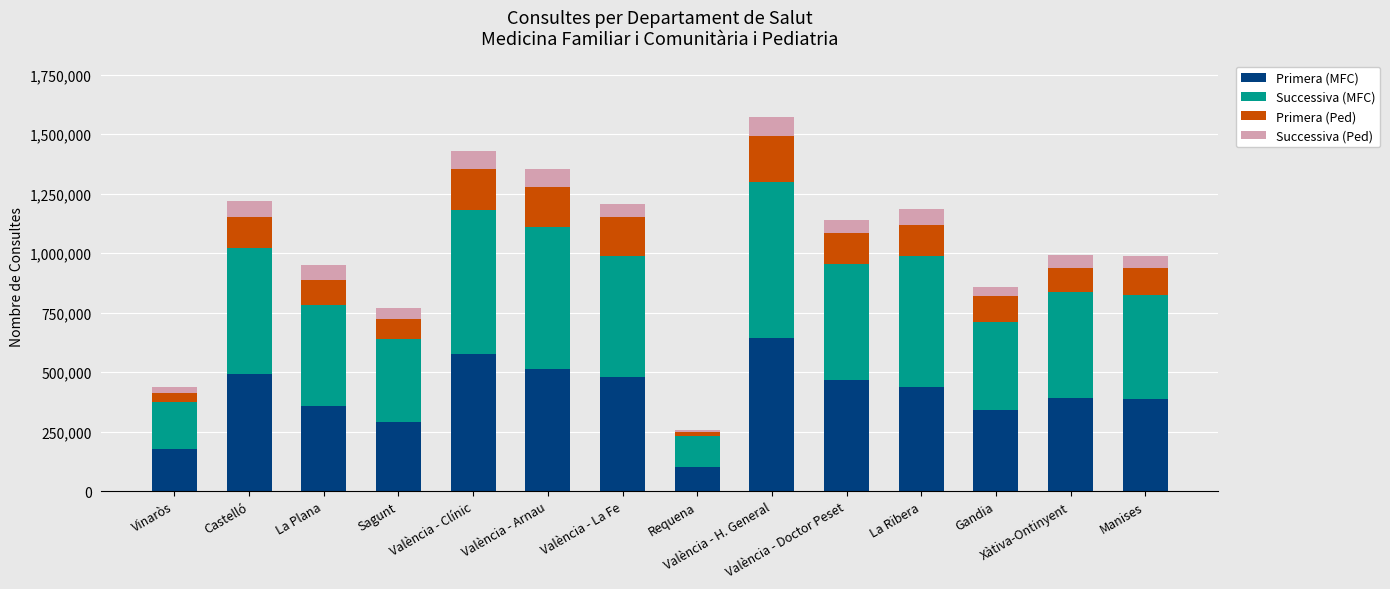

What is the lowest value of the Primera (MFC) series?

100962